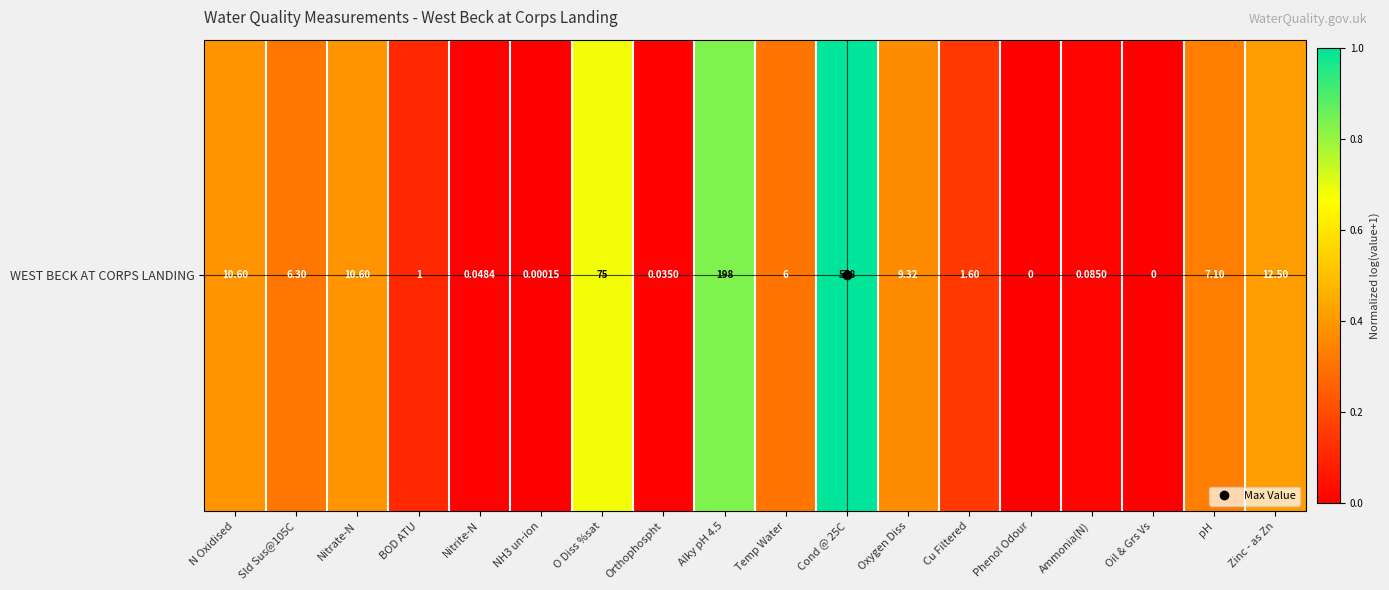

List the labels in order of value, smallest first.

Phenol Odour, Oil & Grs Vs, NH3 un-ion, Orthophospht, Nitrite-N, Ammonia(N), BOD ATU, Cu Filtered, Temp Water, Sld Sus@105C, pH, Oxygen Diss, N Oxidised, Nitrate-N, Zinc - as Zn, O Diss %sat, Alky pH 4.5, Cond @ 25C